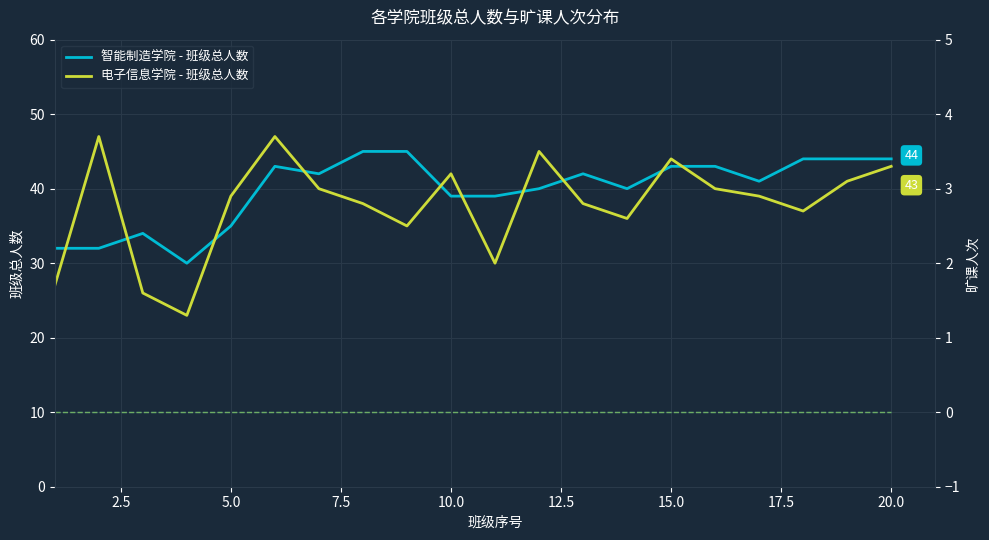

Which series has the largest total across all categories?

智能制造学院 - 班级总人数